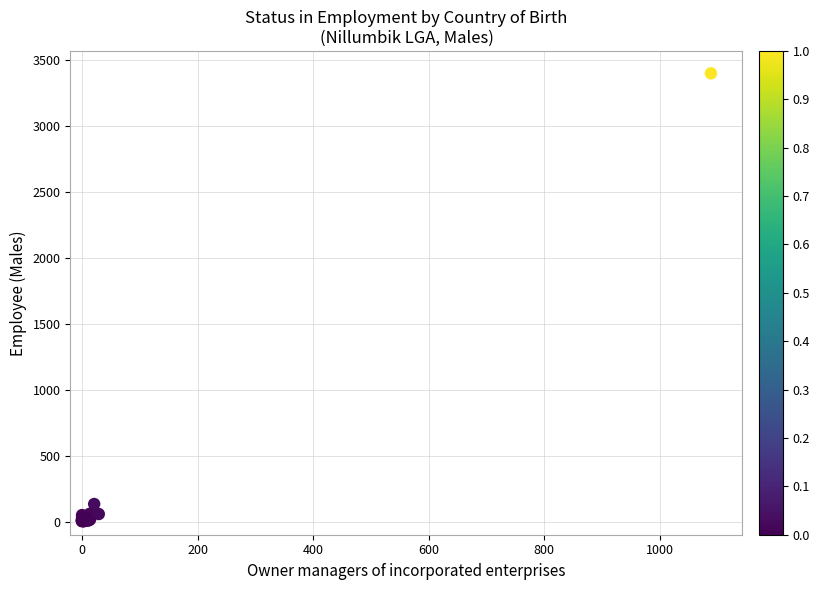

What Y value in the scatter plot is closest to 1701?

133